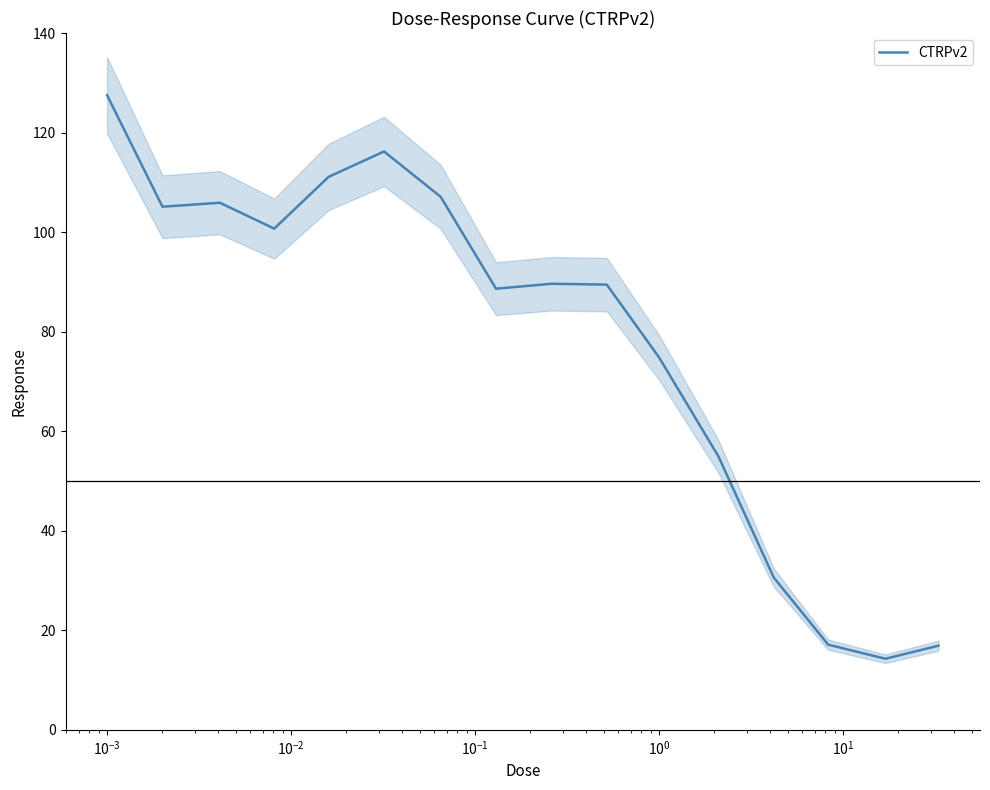

How many data points are less than 89?

7